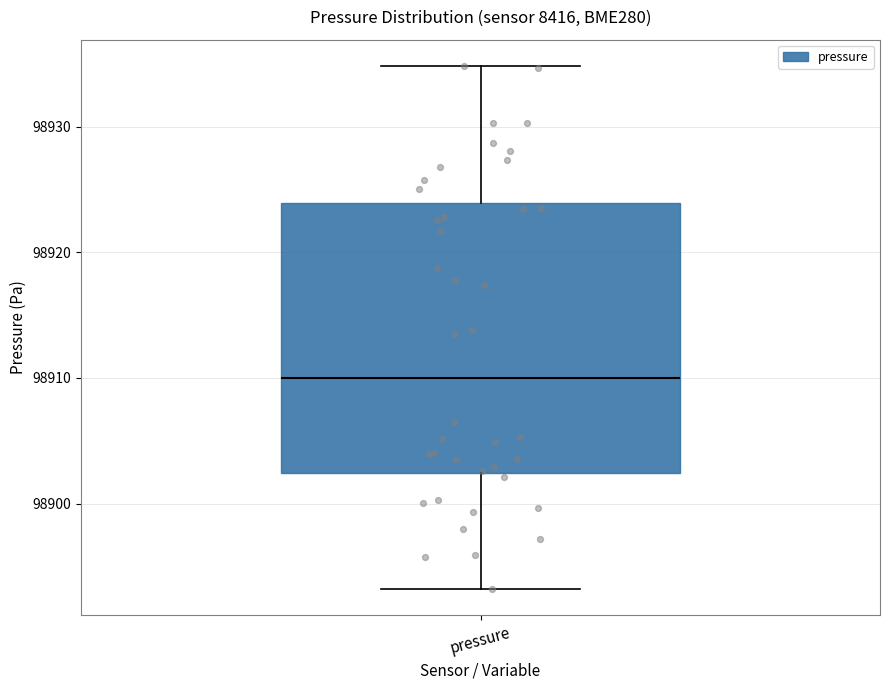

Where does the upper whisker of the box for pressure end on the y-axis? The values are not printed on the chart, so give them approximately, as read against the axis.

98935